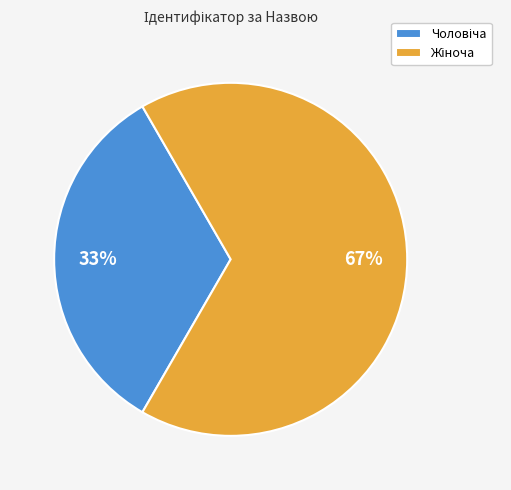

Is there any slice that represents more than half of the pie?

Yes